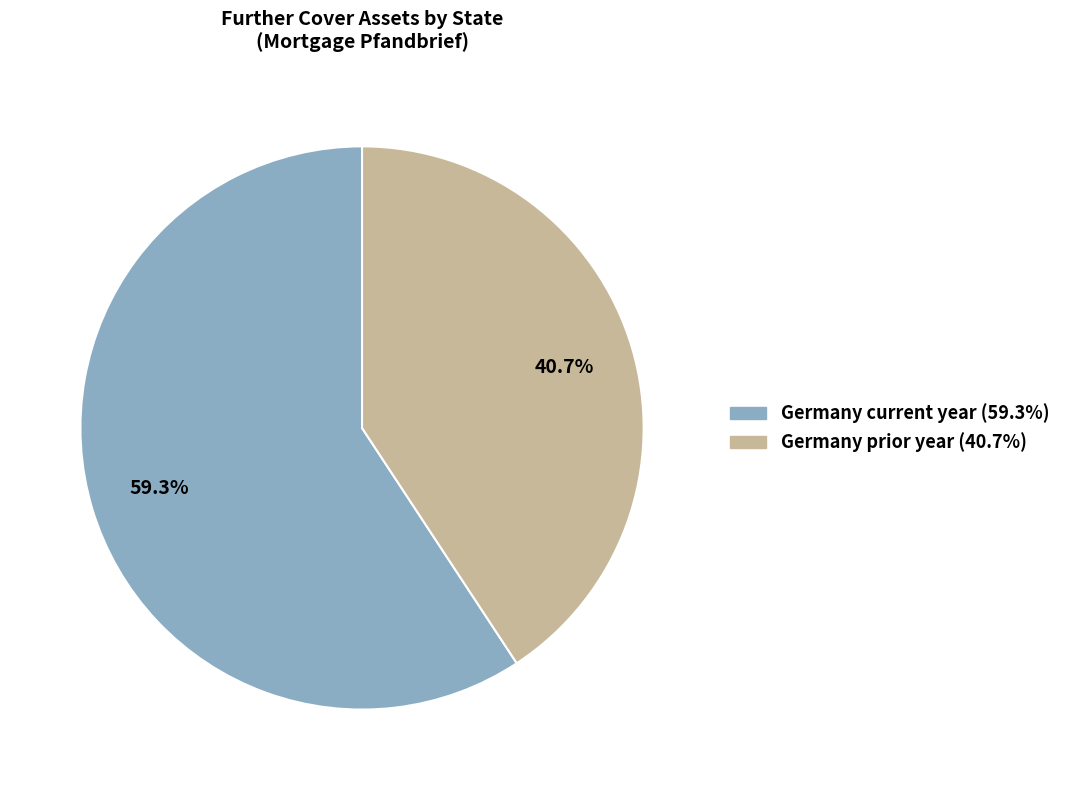

Is there a majority slice in this chart?

Yes